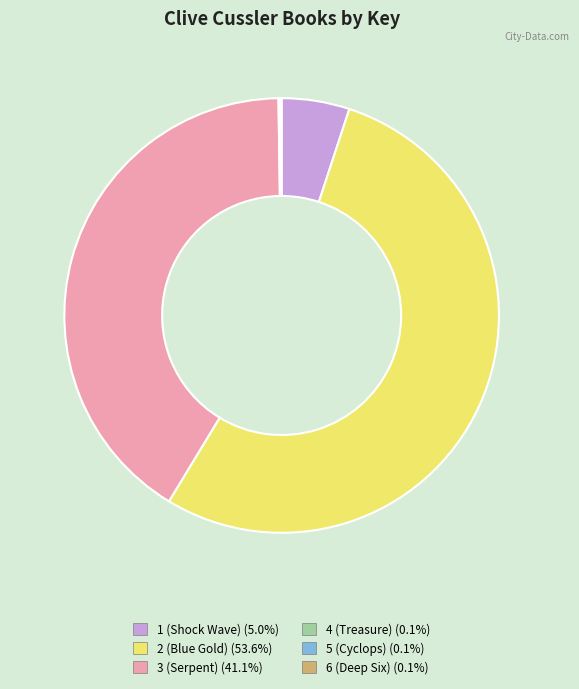

Is there a majority slice in this chart?

Yes